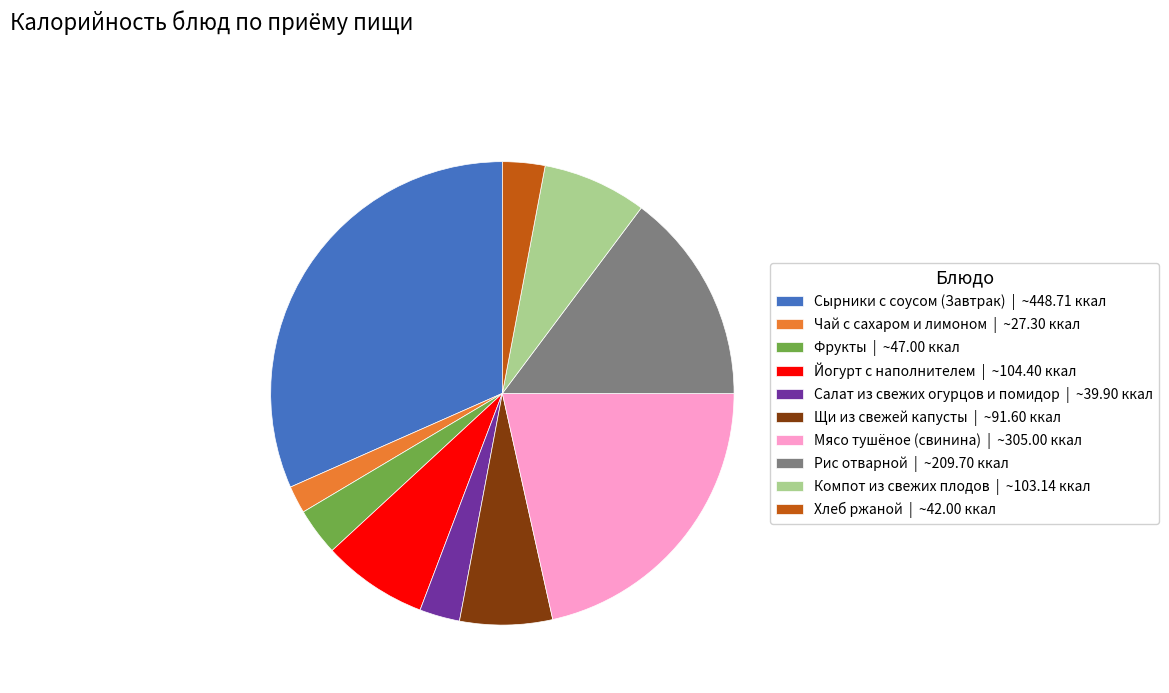

Is the sum of Фрукты | ~47.00 ккал and Салат из свежих огурцов и помидор | ~39.90 ккал greater than half?

No